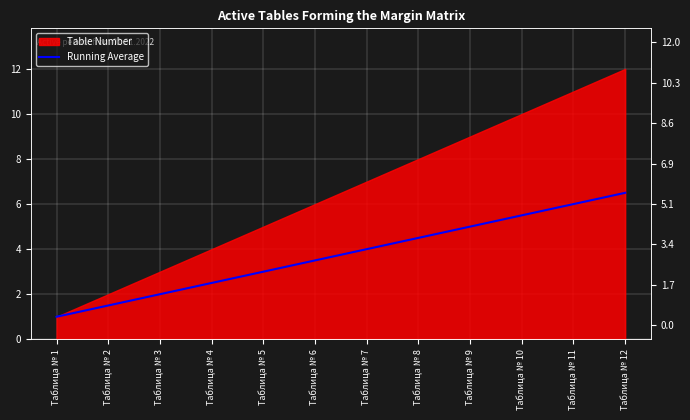

Rank the categories by value from highest to lowest.

Таблица № 12, Таблица № 11, Таблица № 10, Таблица № 9, Таблица № 8, Таблица № 7, Таблица № 6, Таблица № 5, Таблица № 4, Таблица № 3, Таблица № 2, Таблица № 1